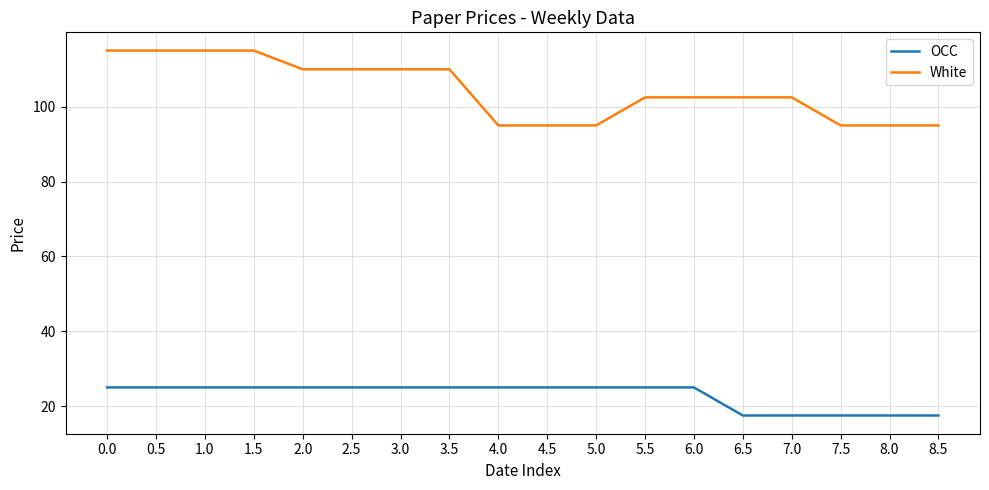

The OCC series shows 17.5 at 8.5. True or false?

True